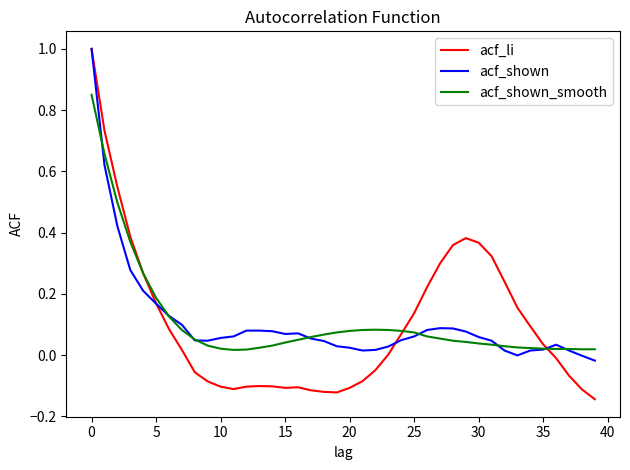

At how many categories does at least one series exceed 0?

40